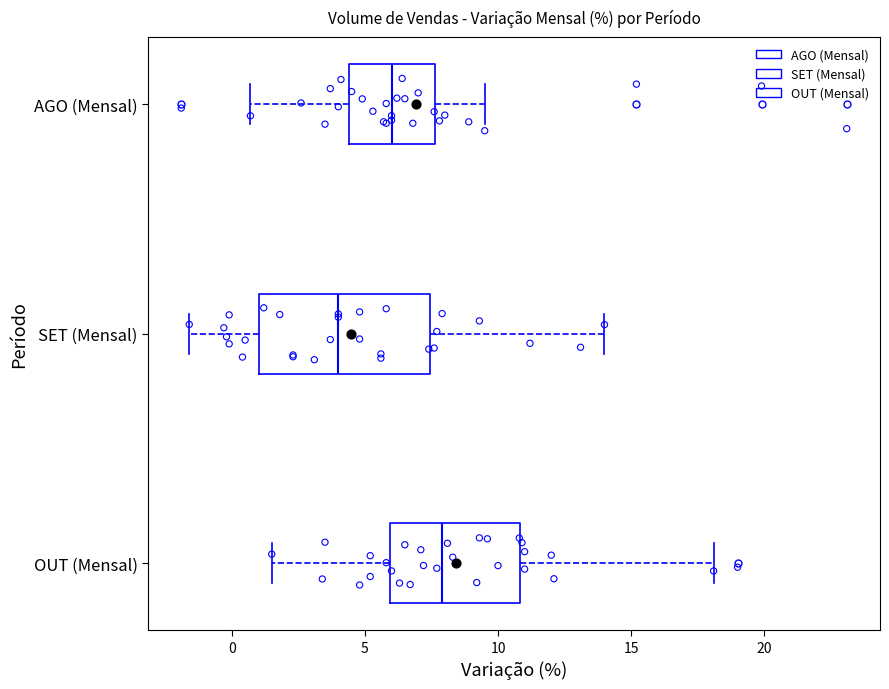

Where is the right edge of the box for AGO (Mensal) on the x-axis? The values are not printed on the chart, so give them approximately, as read against the axis.

7.5